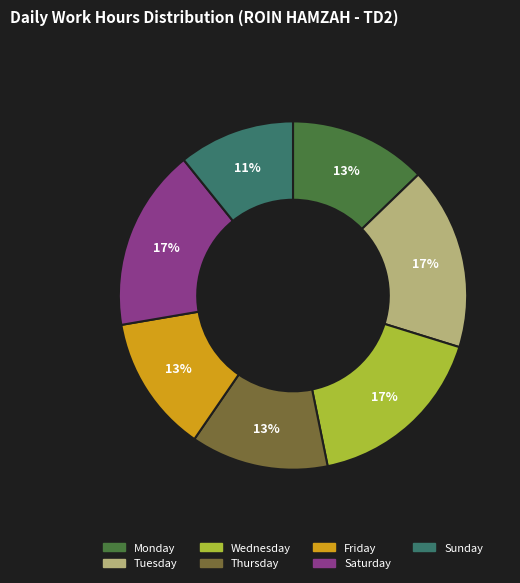

To the nearest percent, what portion does Tuesday represent?

17%